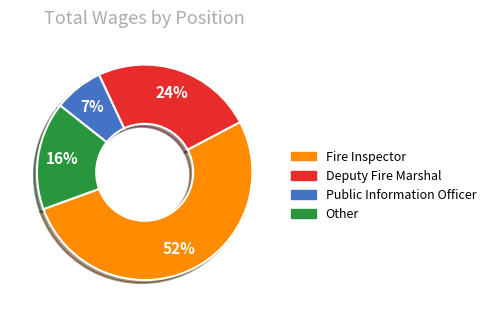

Between Fire Inspector and Deputy Fire Marshal, which is larger?

Fire Inspector